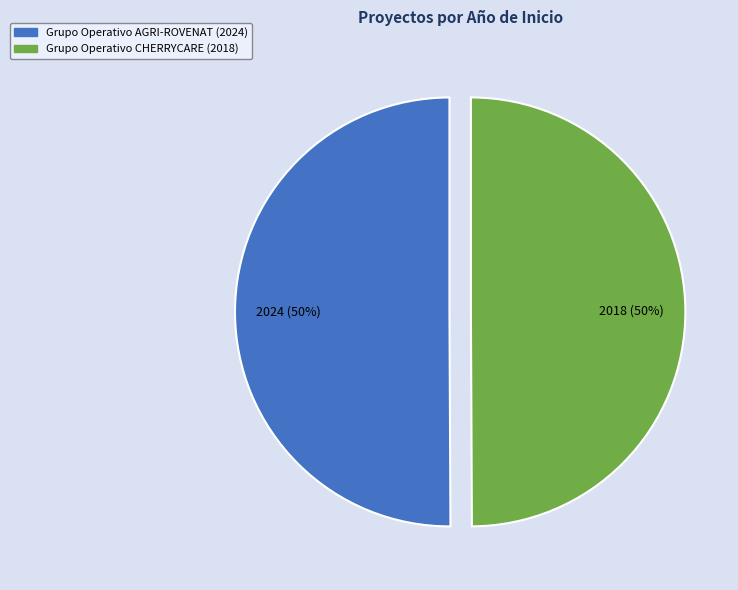

To the nearest percent, what is the combined percentage of Grupo Operativo CHERRYCARE and Grupo Operativo AGRI-ROVENAT?

100%